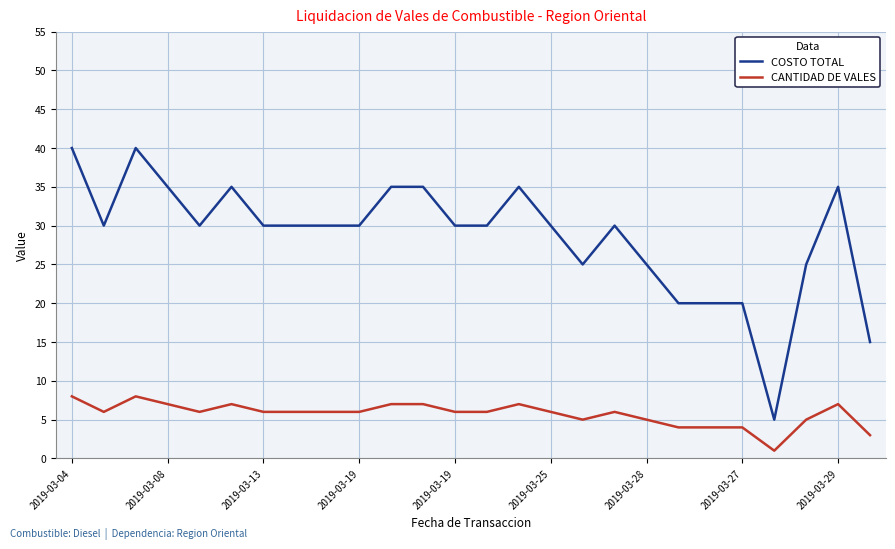

Reading left to right, transcribe all the data shown in this chart.

COSTO TOTAL: 40	30	40	35	30	35	30	30	30	30	35	35	30	30	35	30	25	30	25	20	20	20	5	25	35	15
CANTIDAD DE VALES: 8	6	8	7	6	7	6	6	6	6	7	7	6	6	7	6	5	6	5	4	4	4	1	5	7	3